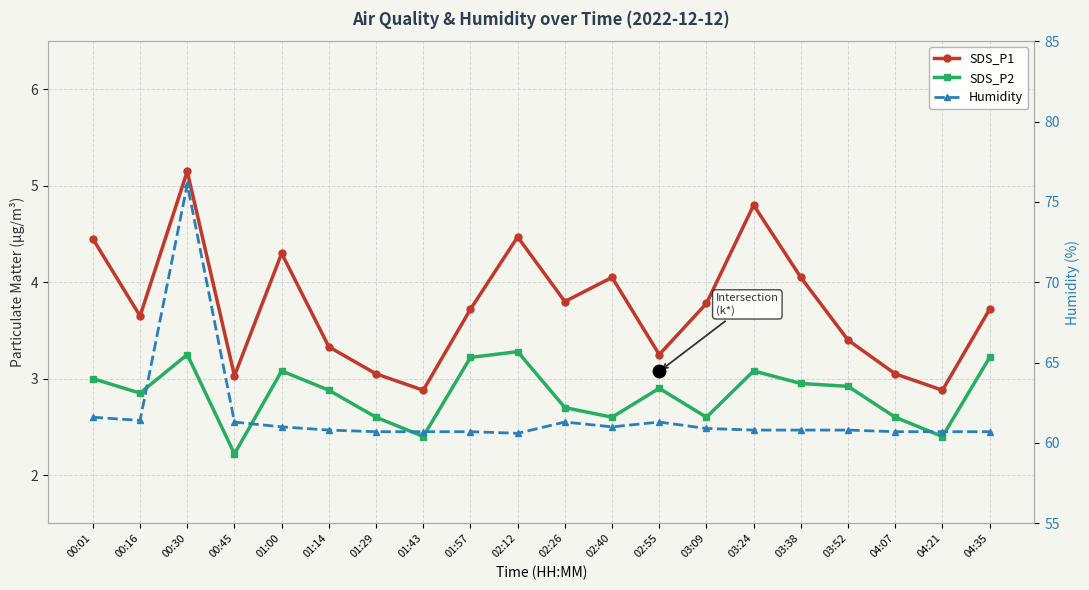

True or false: SDS_P2 and SDS_P1 cross at least once.

False